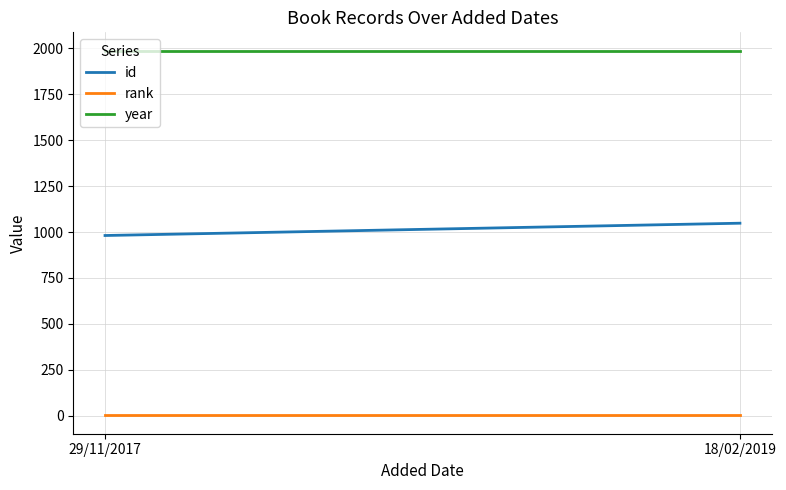

What are all the series names shown in the legend?

id, rank, year